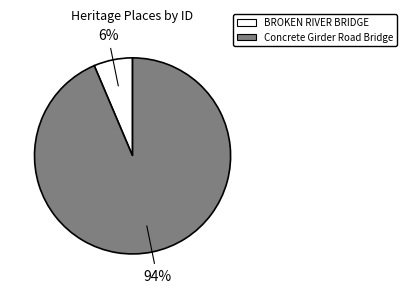

Rank the categories by value from lowest to highest.

BROKEN RIVER BRIDGE, Concrete Girder Road Bridge